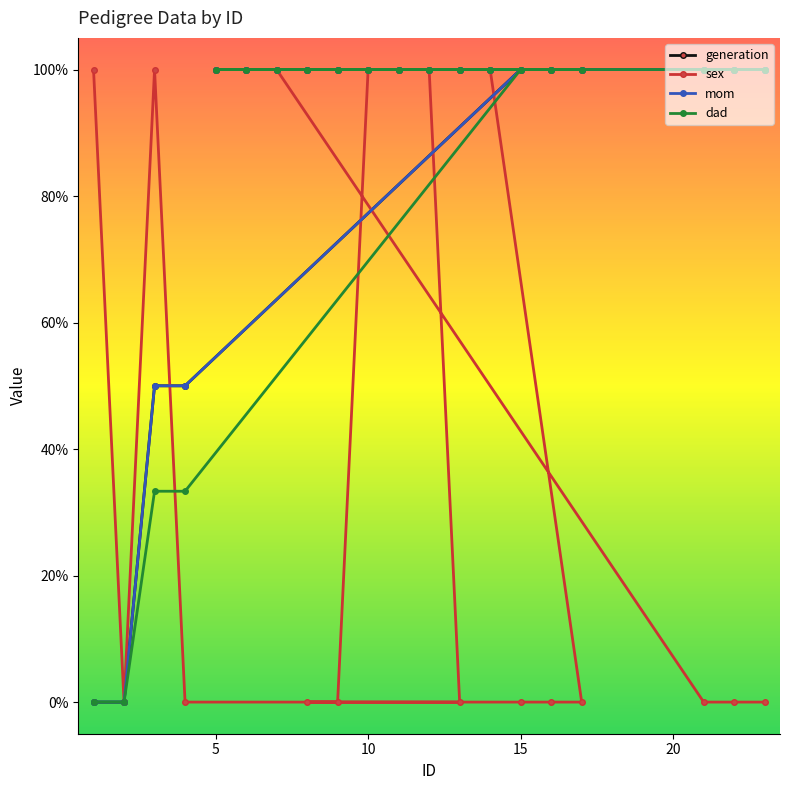

True or false: dad has a value of -0.7 at 0.

False